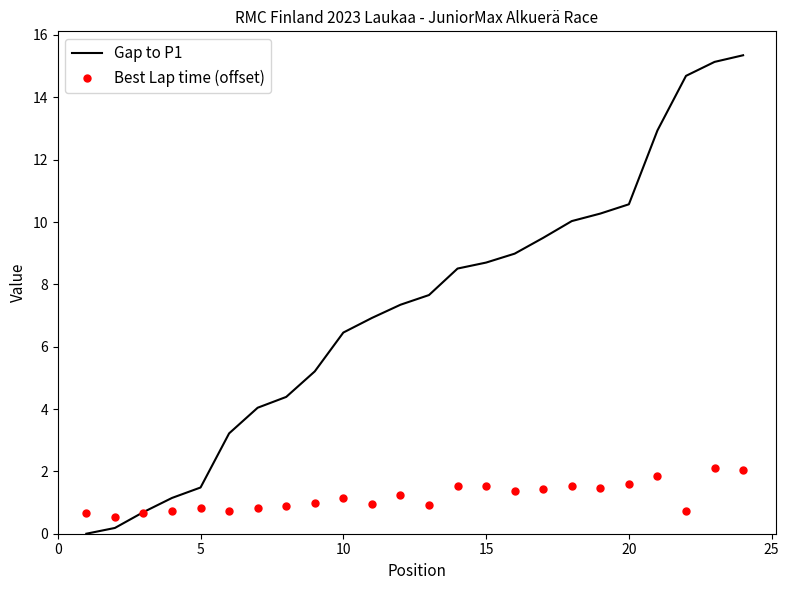

Which series has the largest range (max minus min)?

Gap to P1